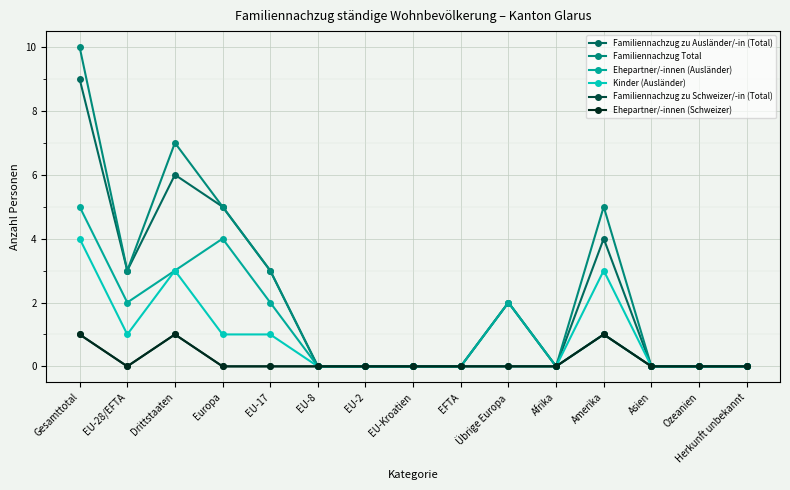

Which category has the lowest value in the Kinder (Ausländer) series?

EU-8